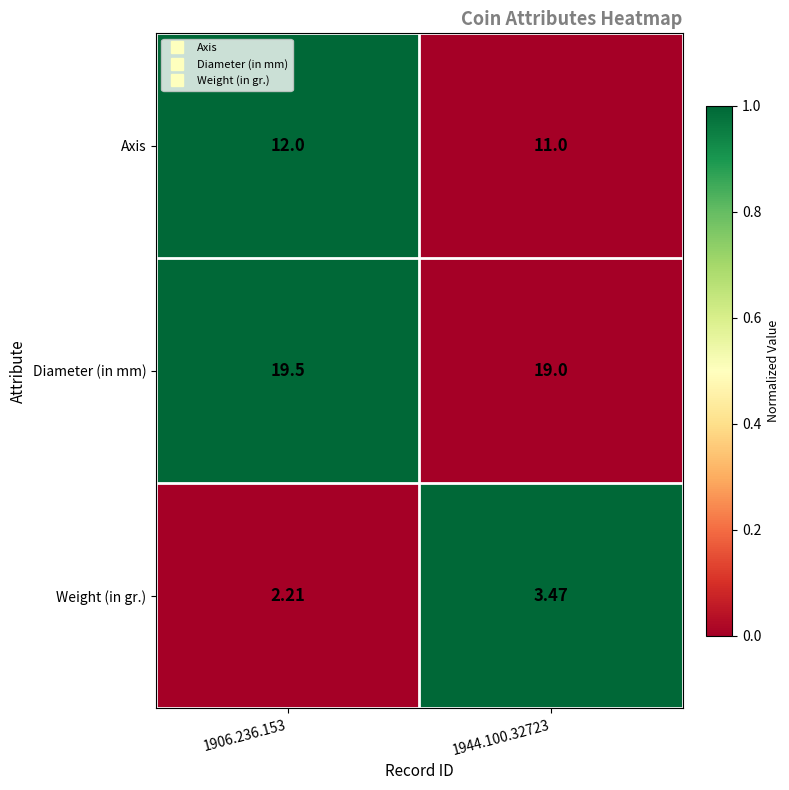

Which series has the widest spread of values?

Weight (in gr.)